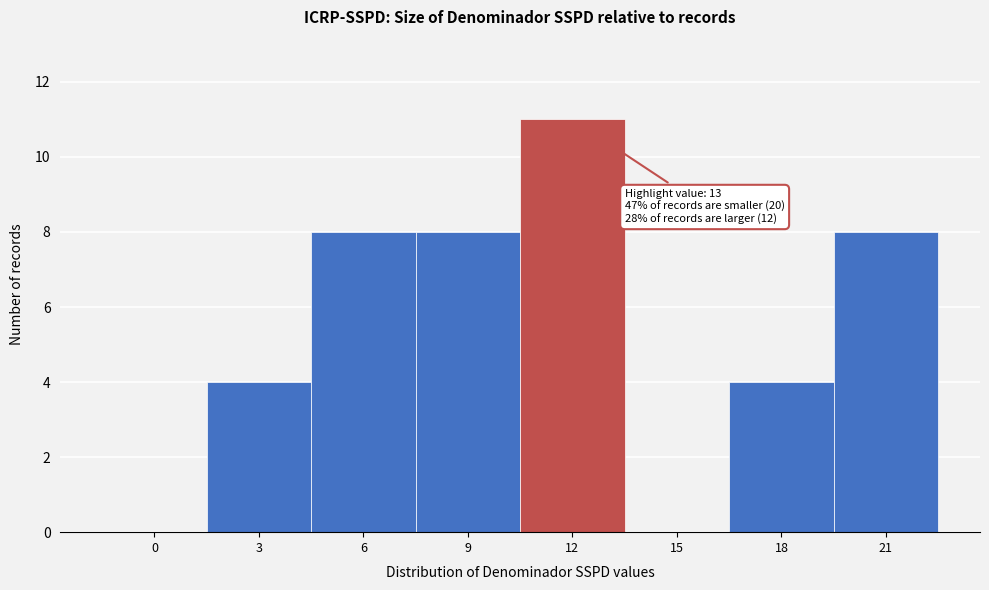

Reading left to right, list all the values displayed in this chart.

0=0	3=4	6=8	9=8	12=11	15=0	18=4	21=8